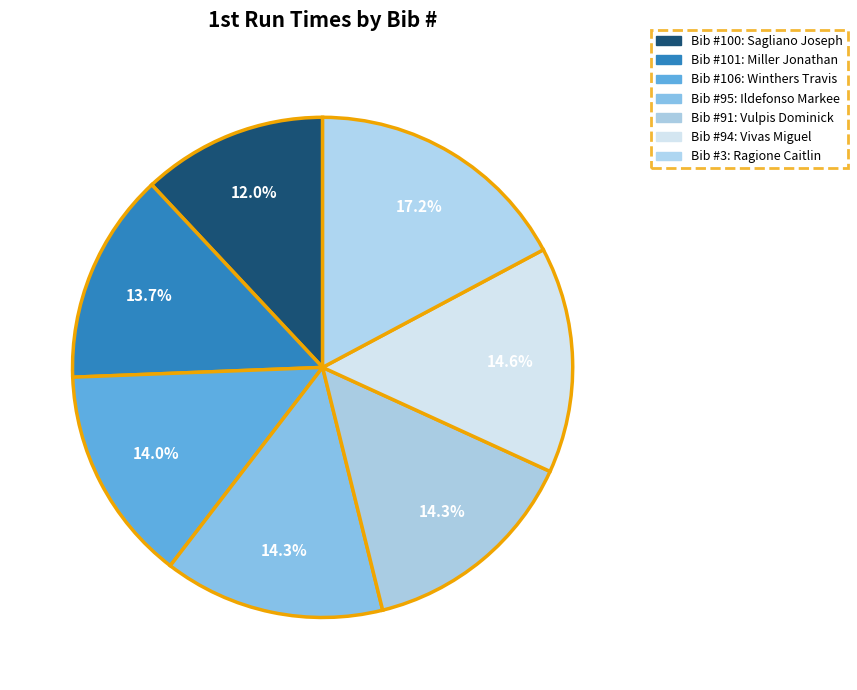

Count the number of slices in the pie.

7